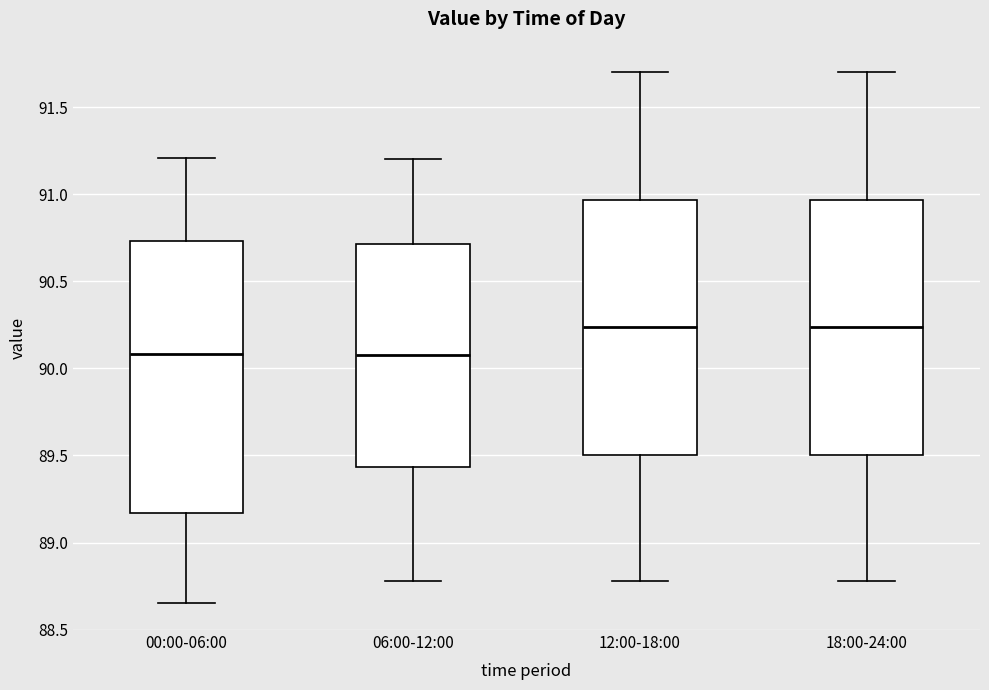

Reading left to right, read every box against the y-axis: the position of its median line, the range the box covers, and the ends of its whiskers. The values are not printed on the chart, so give them approximately, as read against the axis.

00:00-06:00: median 90.10, box 89.15 to 90.75, whiskers 88.65 to 91.20
06:00-12:00: median 90.10, box 89.45 to 90.70, whiskers 88.80 to 91.20
12:00-18:00: median 90.25, box 89.50 to 90.95, whiskers 88.80 to 91.70
18:00-24:00: median 90.25, box 89.50 to 90.95, whiskers 88.80 to 91.70